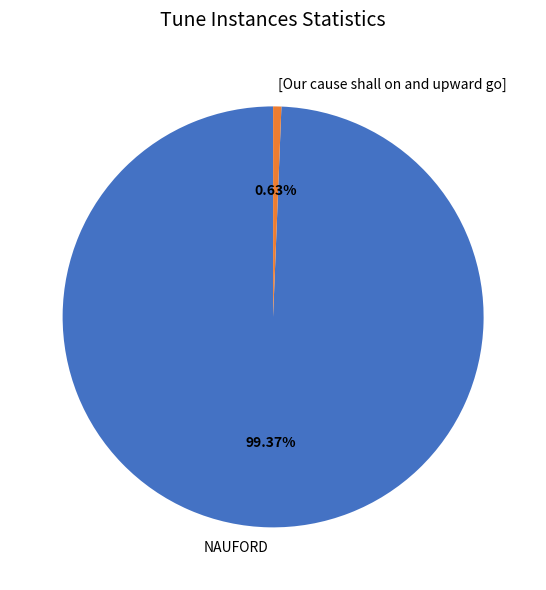

Which slice is the largest?

NAUFORD